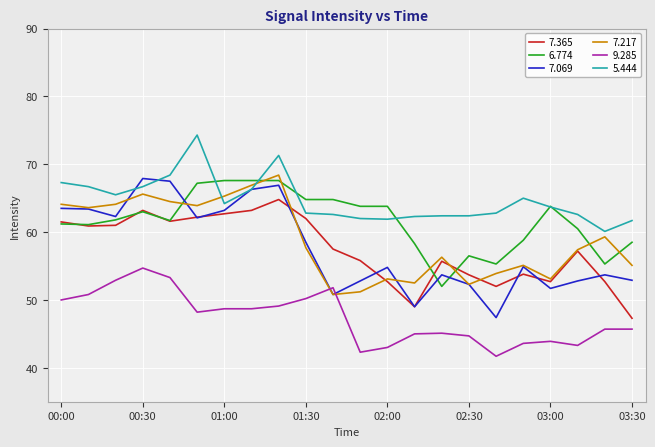

What are all the series names shown in the legend?

7.365, 6.774, 7.069, 7.217, 9.285, 5.444